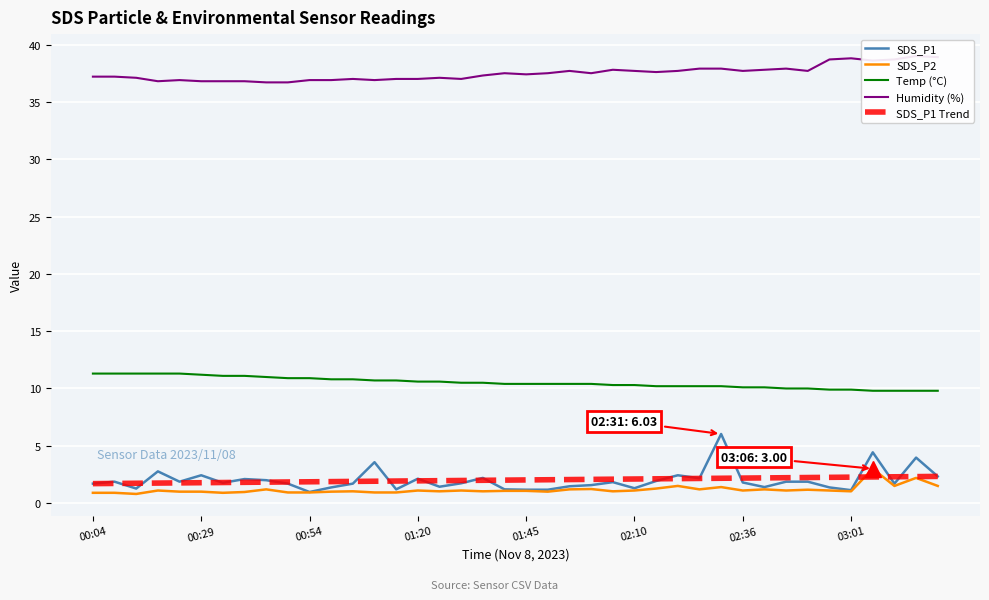

True or false: SDS_P2 has more than 2 interior local peaks.

True